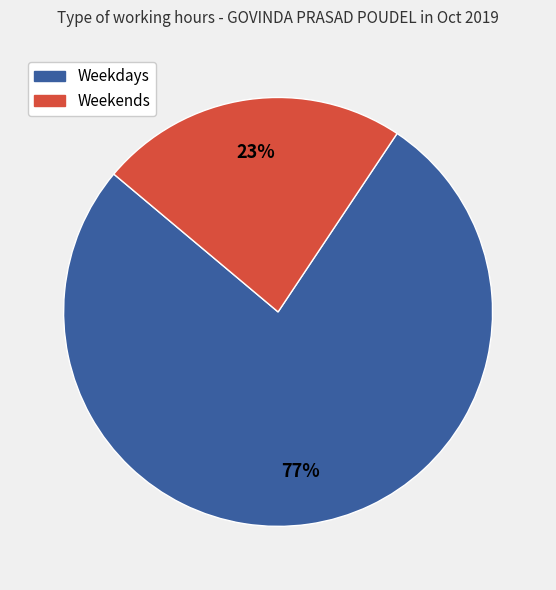

Does any single category account for the majority?

Yes